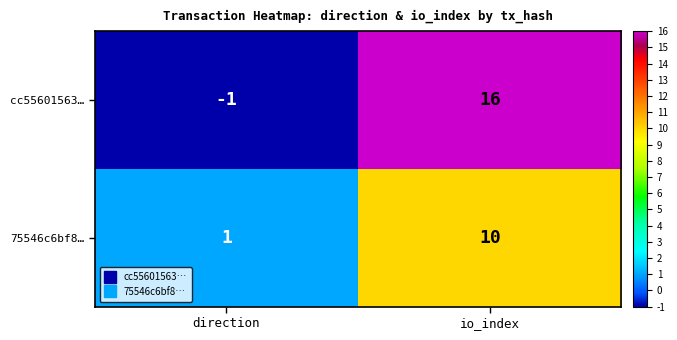

What is the difference between the highest and lowest values at io_index?

6